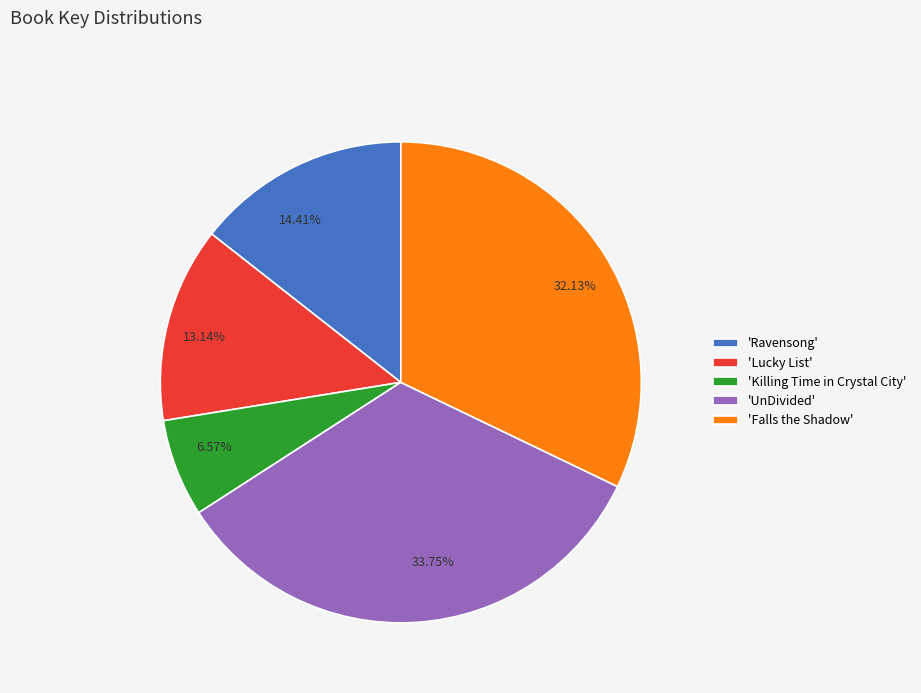

Does 33.75% represent more than half of the total?

No